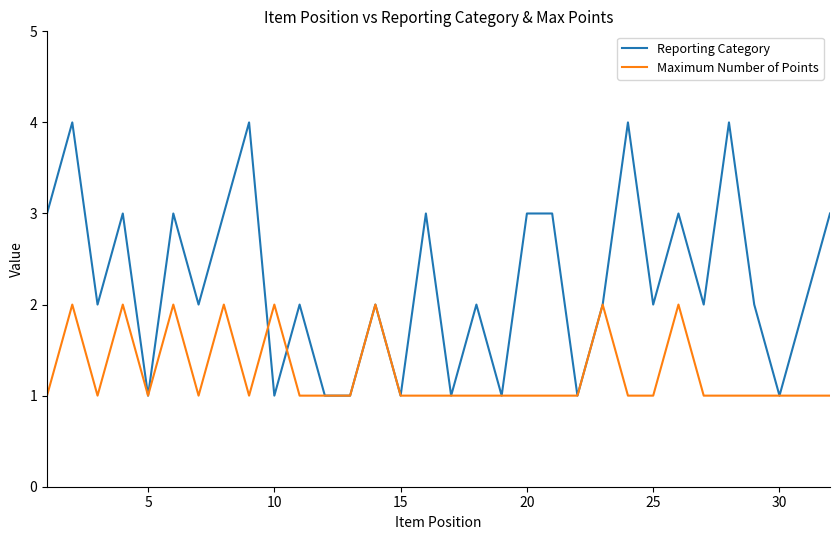

Which series has the widest spread of values?

Reporting Category